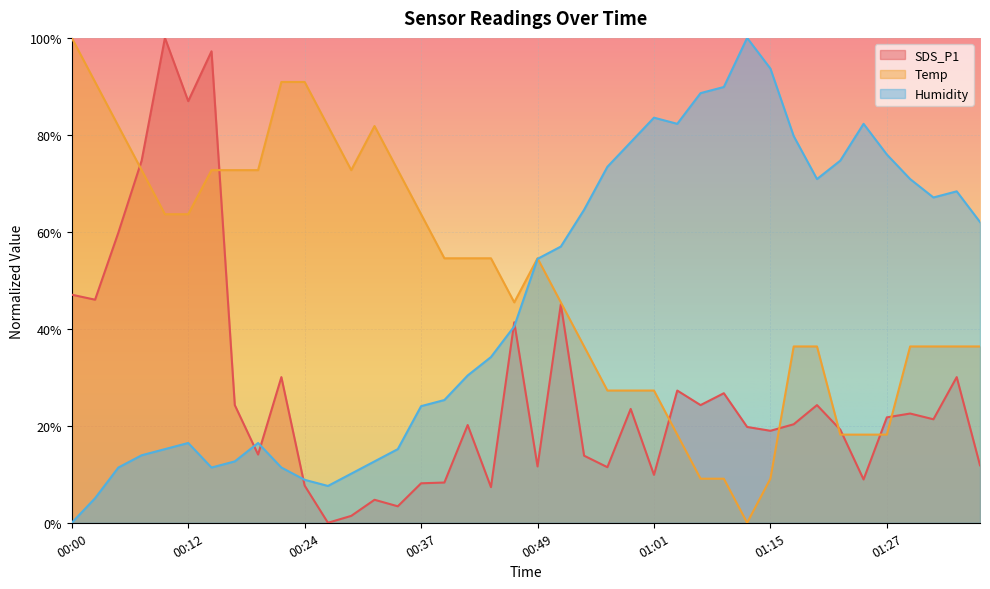

After their last crossing, which series has the higher values: Humidity or SDS_P1?

Humidity